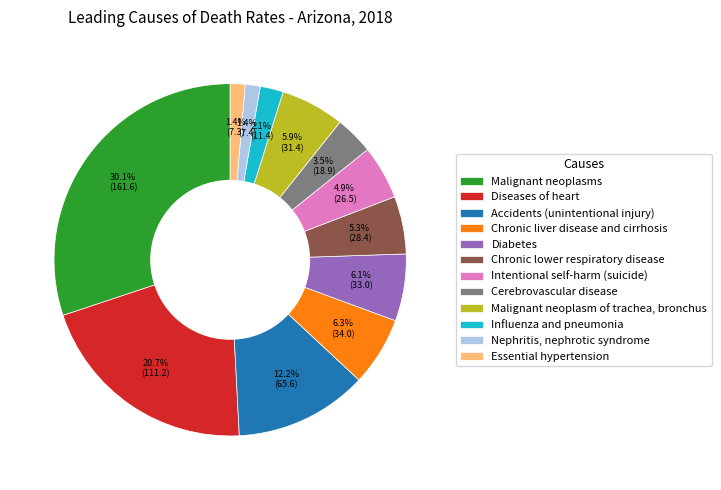

Between Chronic lower respiratory disease and Accidents (unintentional injury), which is larger?

Accidents (unintentional injury)